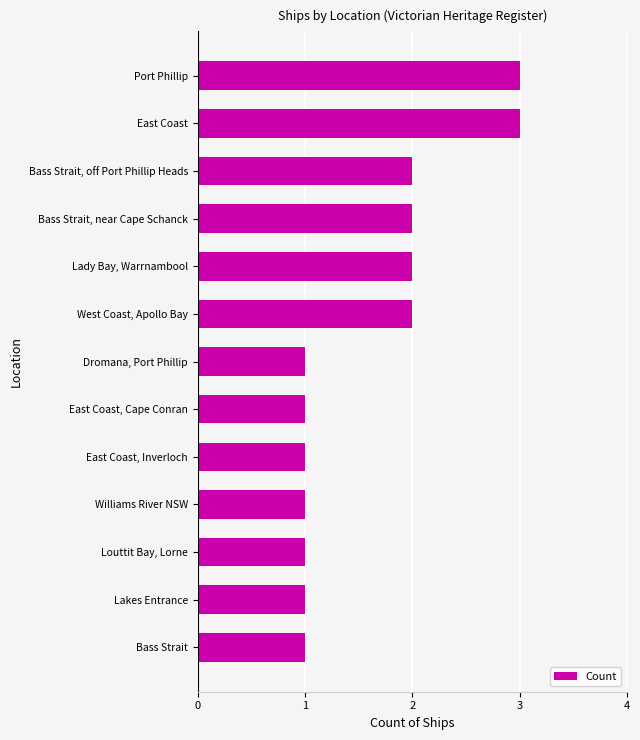

How many categories are shown in the chart?

13